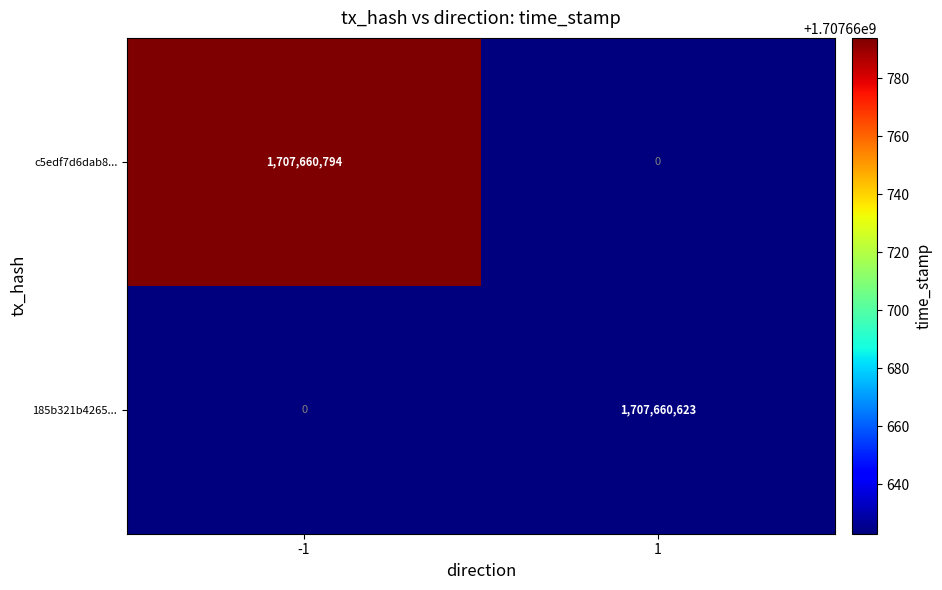

Which series has the widest spread of values?

c5edf7d6dab8...